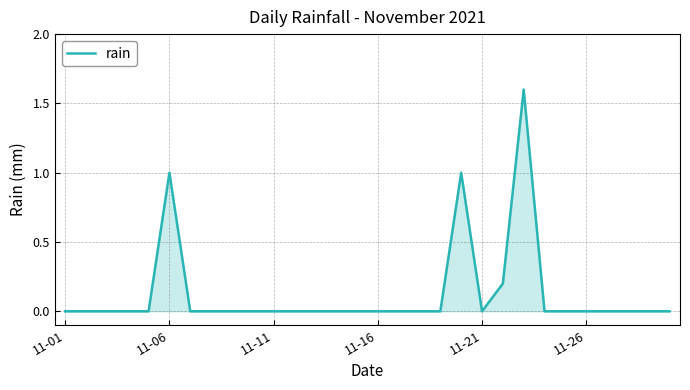

What is the maximum value shown in the chart?

1.6